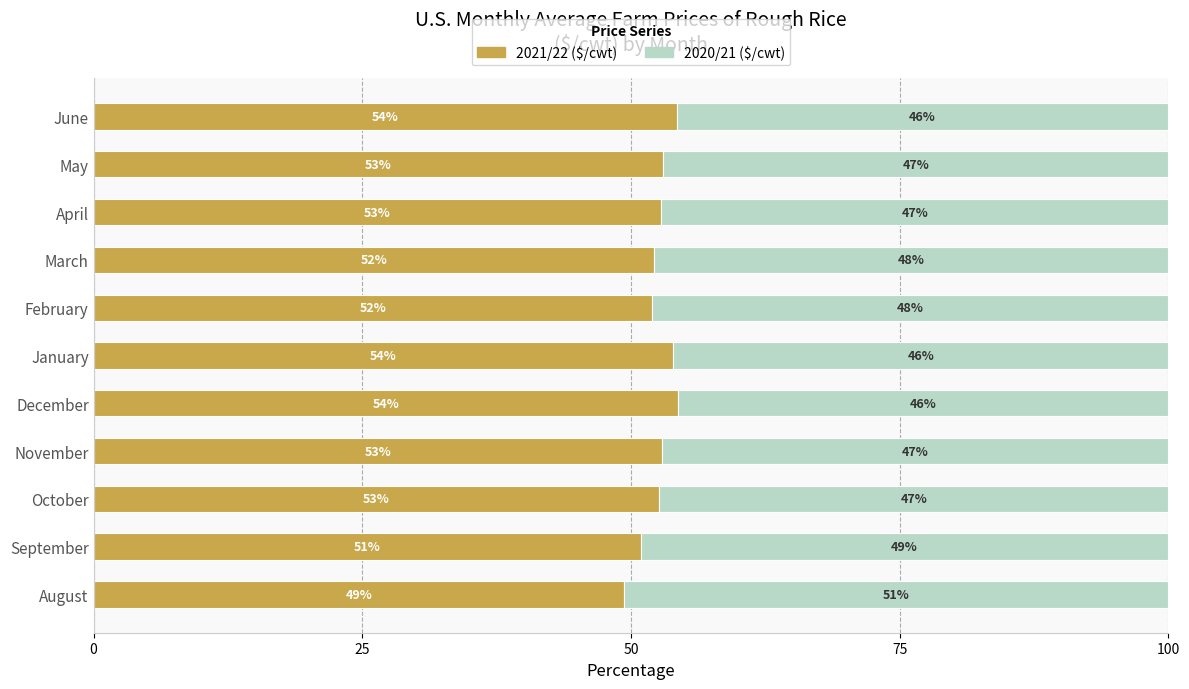

What is the total value across all series at October?

100.0